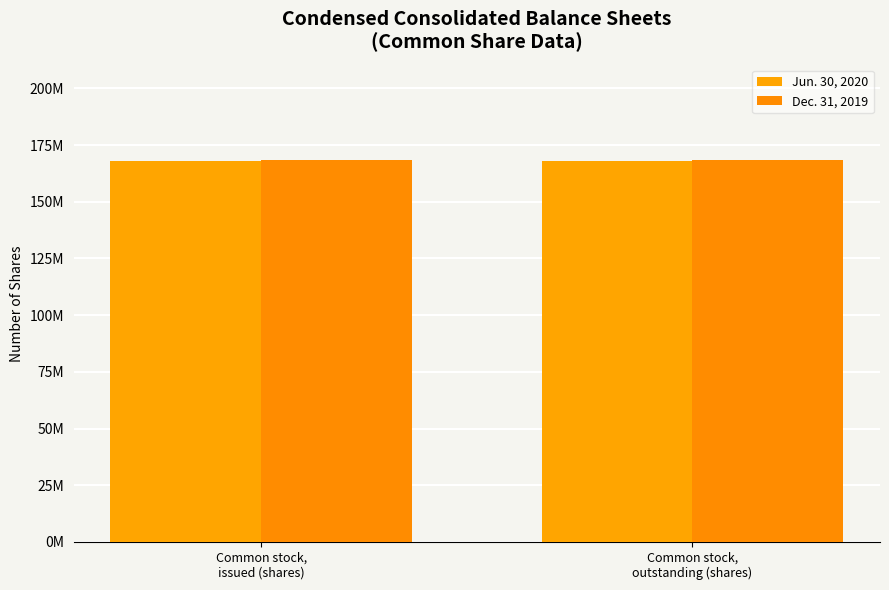

List the series in order of their peak value, lowest first.

Jun. 30, 2020, Dec. 31, 2019